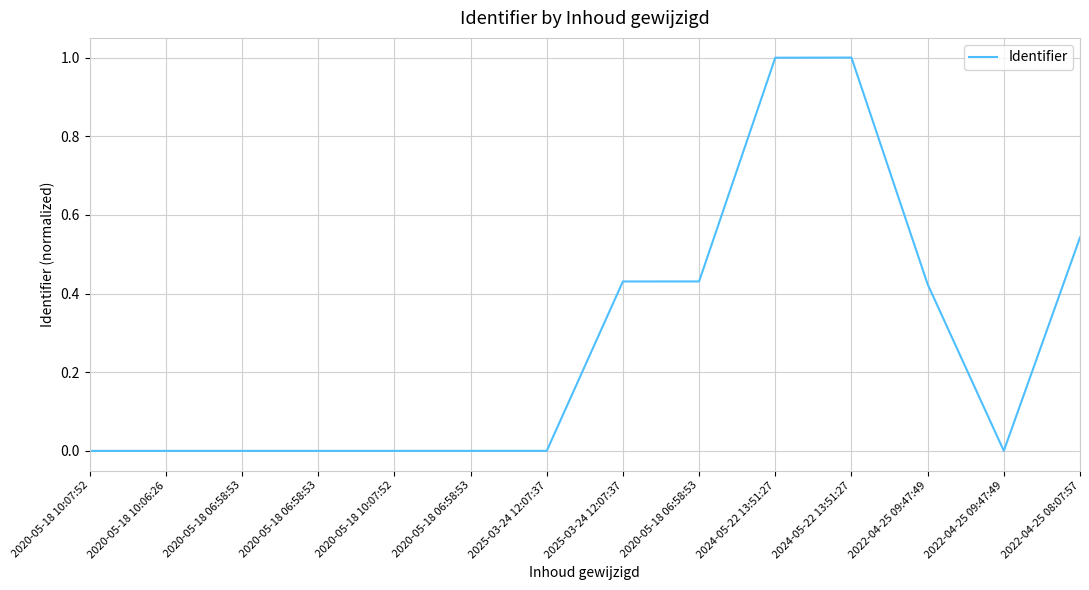

Between 2022-04-25 09:47:49 and 2024-05-22 13:51:27, which is larger?

2024-05-22 13:51:27